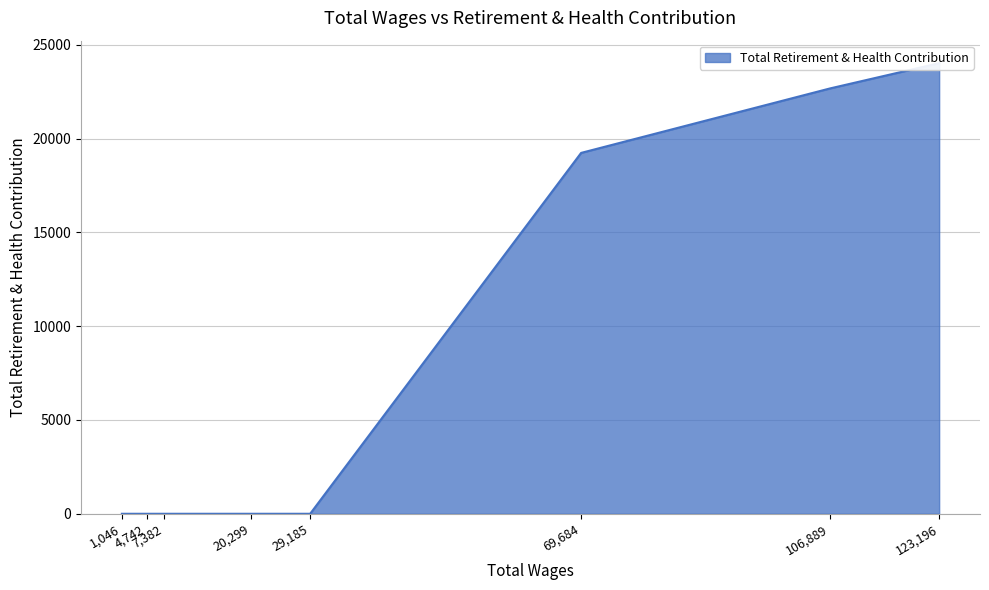

How many lines are shown in the chart?

1